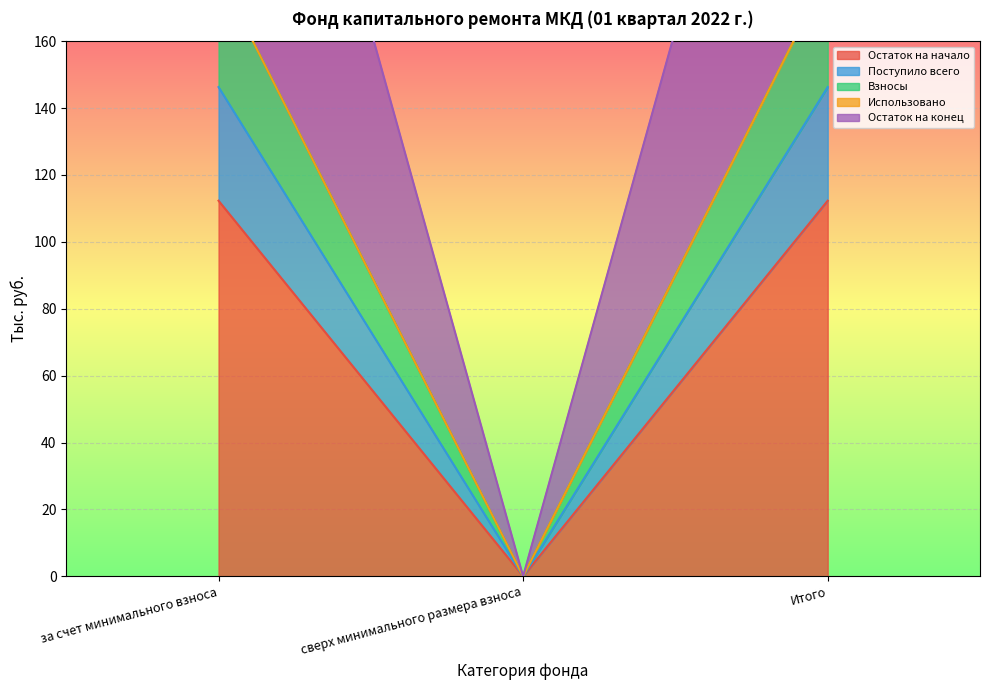

What is the label of the 2nd point from the left?

сверх минимального размера взноса